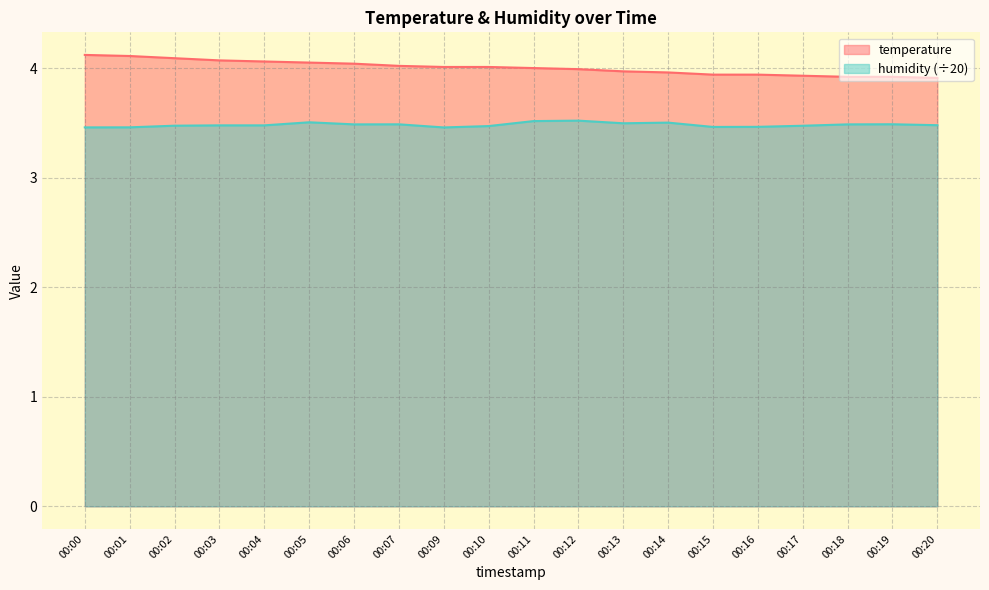

Which series has the largest total across all categories?

temperature